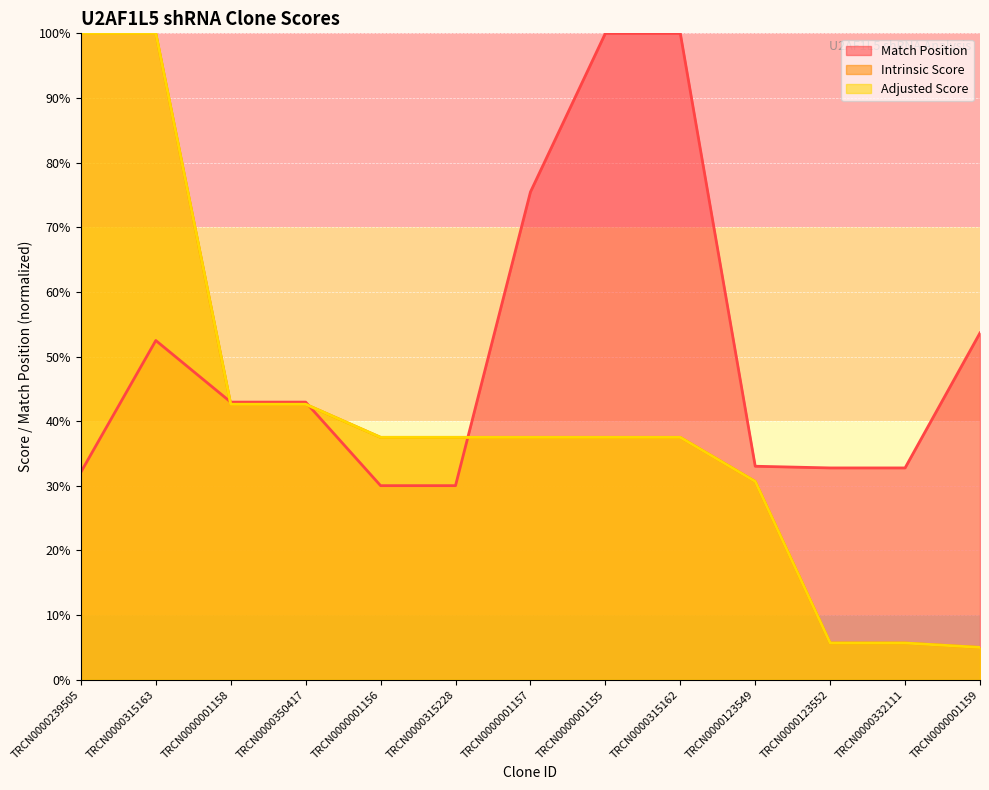

The value of Match Position at TRCN0000001156 is 30.0. True or false?

True